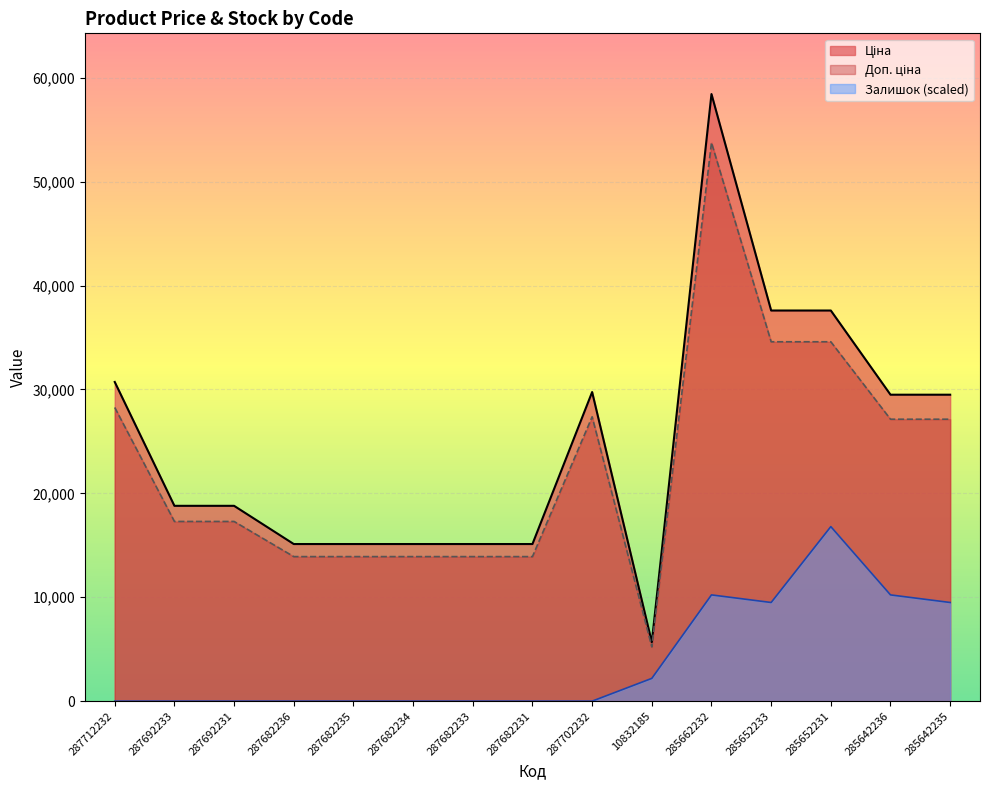

True or false: Залишок has more than 2 points higher than both neighbors.

False